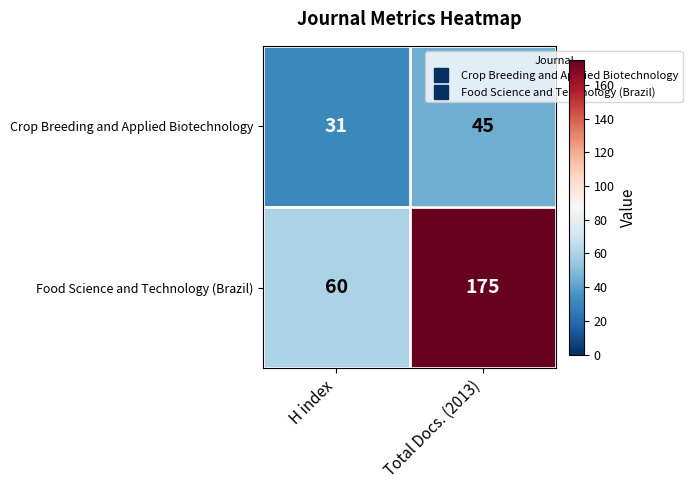

Rank the series by their average value, from lowest to highest.

Crop Breeding and Applied Biotechnology, Food Science and Technology (Brazil)